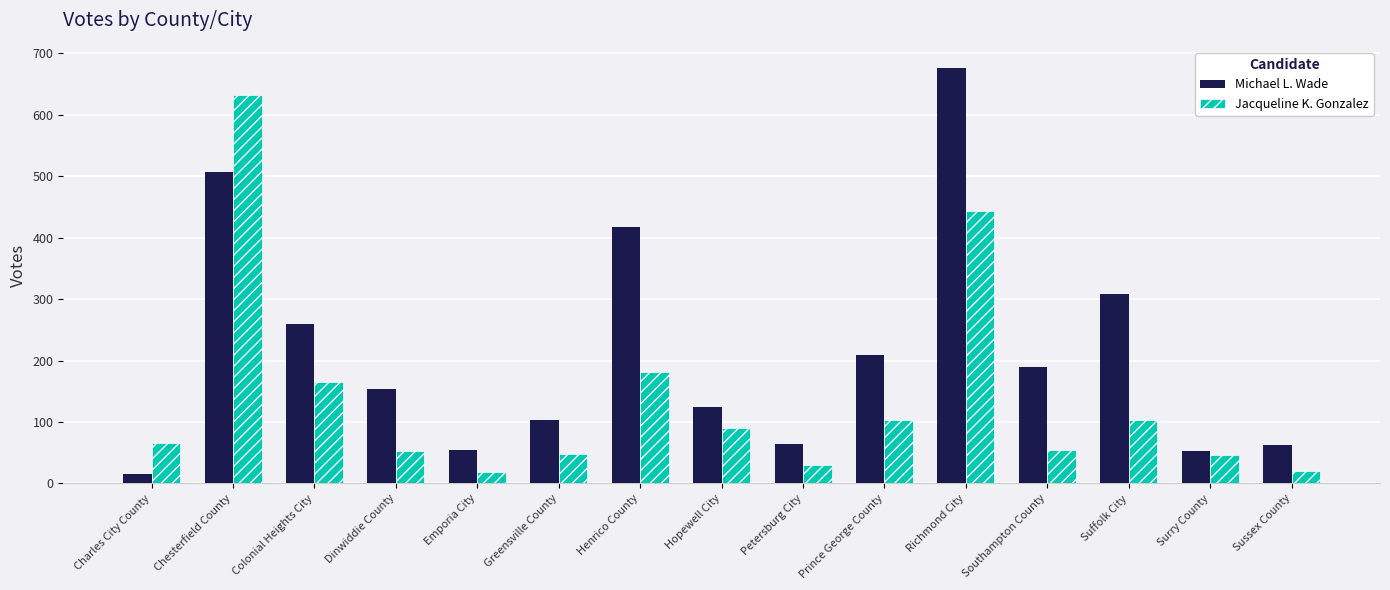

Which series has the largest total across all categories?

Michael L. Wade